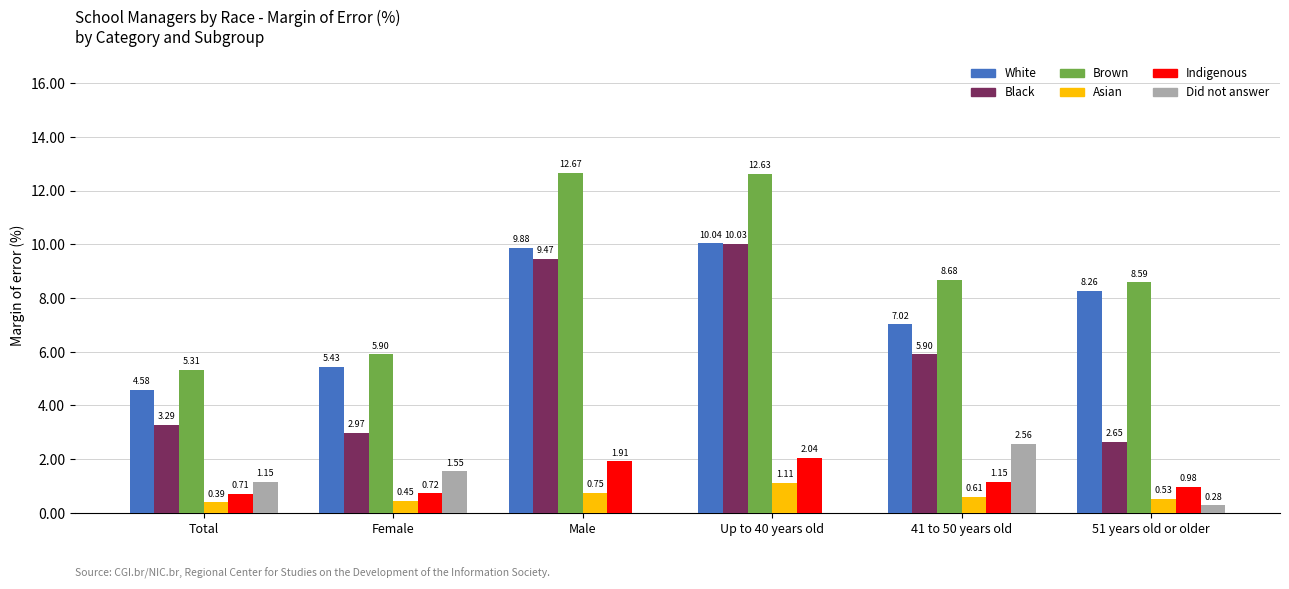

At which label does Black reach its peak?

Up to 40 years old